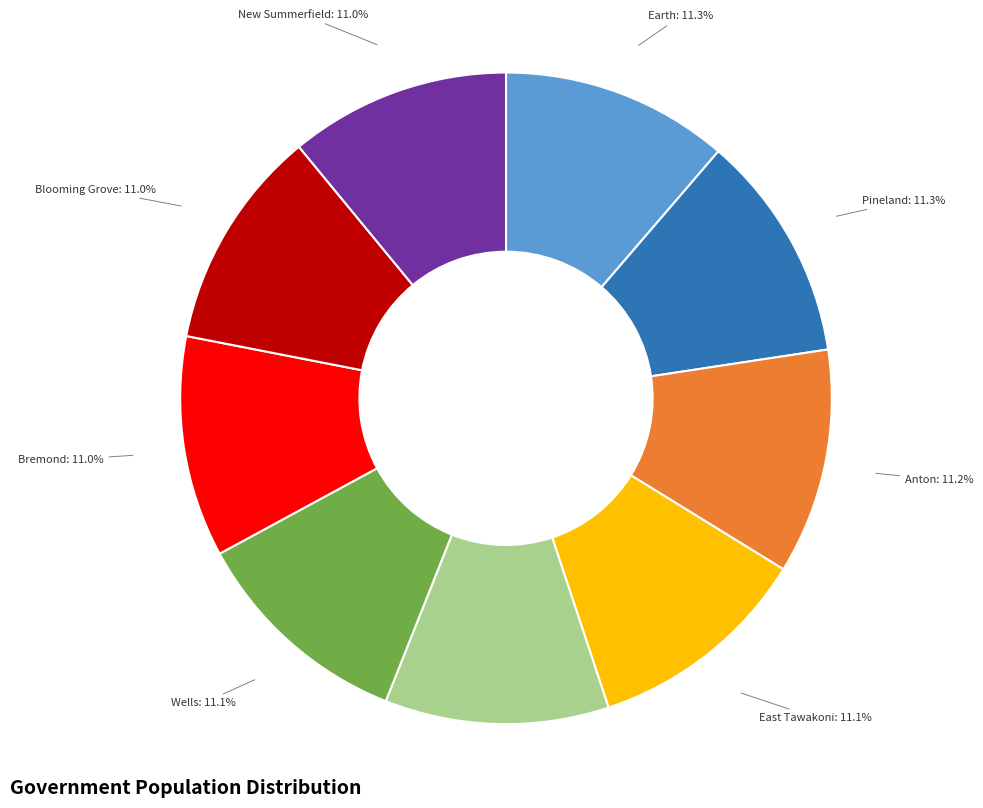

To the nearest percent, what portion does Bremond represent?

11%